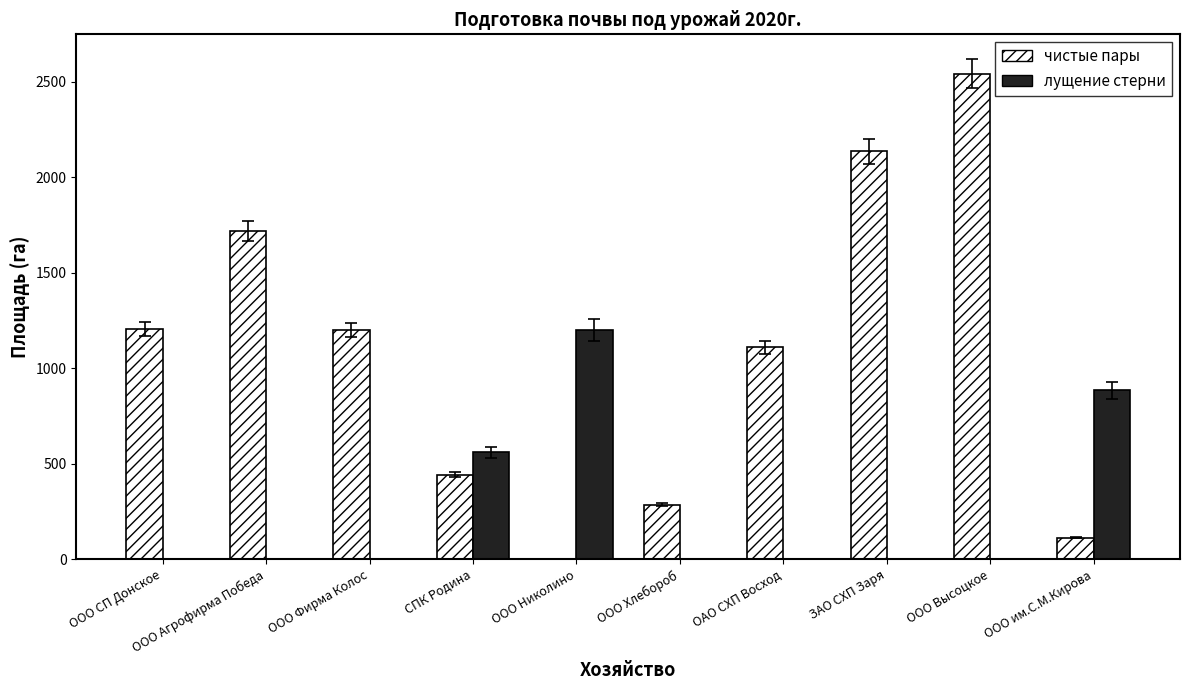

What value does the чистые пары series have at СПК Родина, to the nearest 100?

400